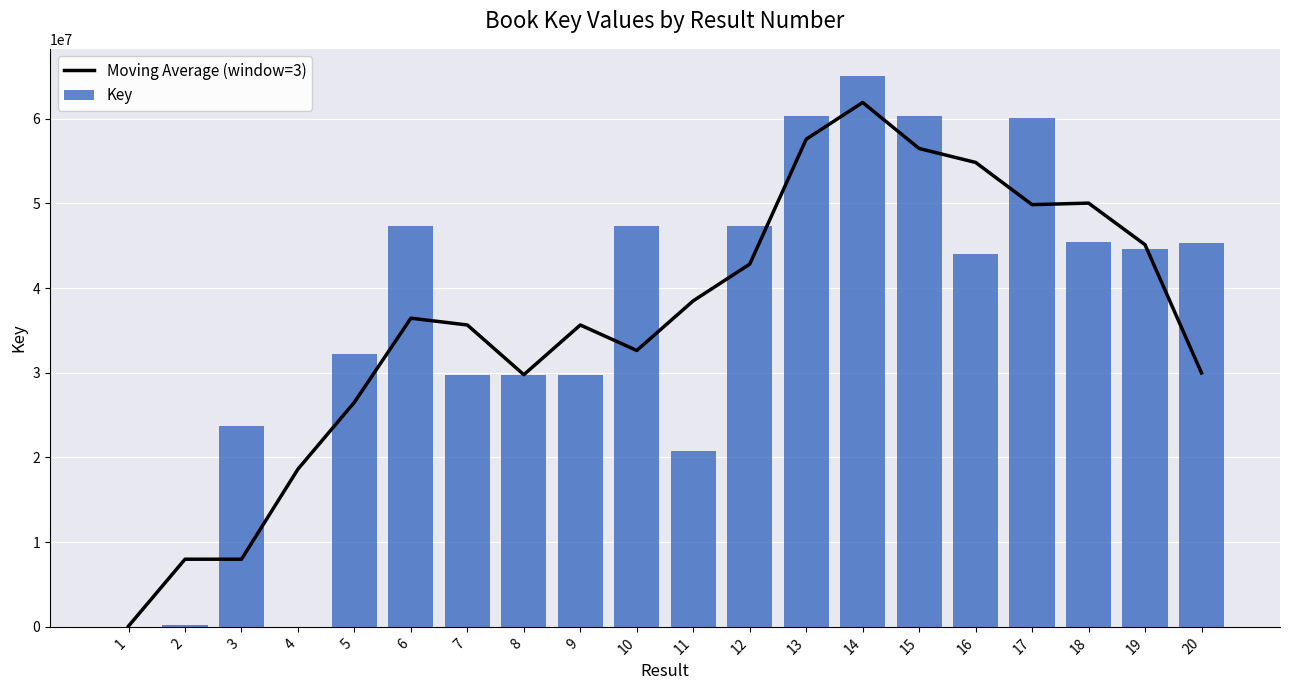

What is the difference between the highest and lowest values at 3?

15698672.7